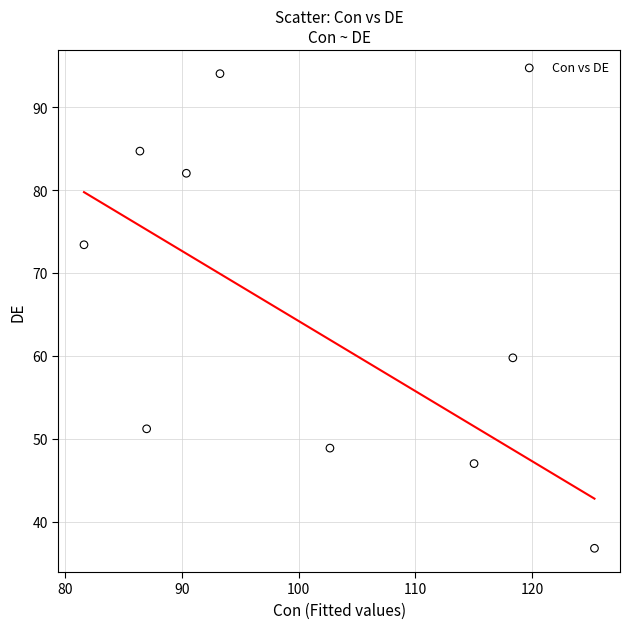

What is the average X value?

100.0